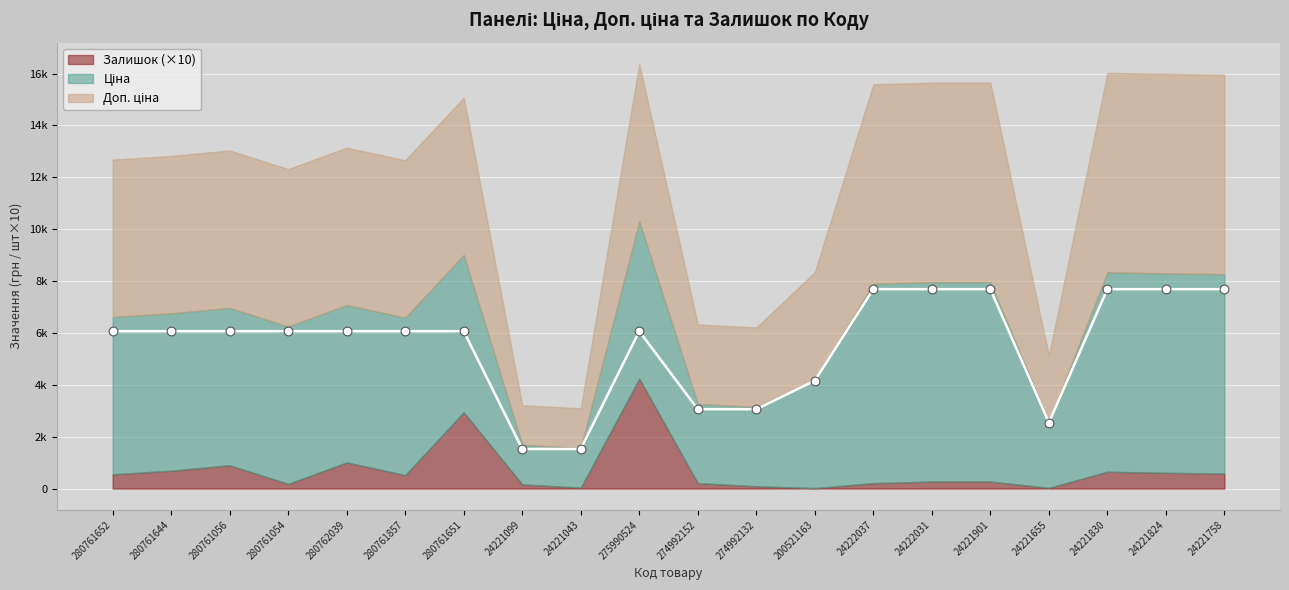

Is the value of Ціна at 24221043 greater than the value of Доп. ціна at 275990524?

No